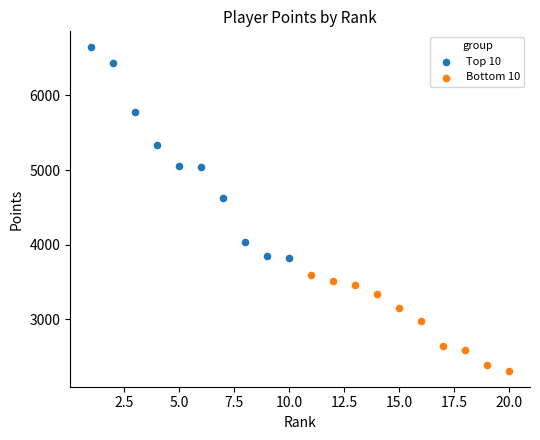

Which series has the largest Y range (max minus min)?

Top 10